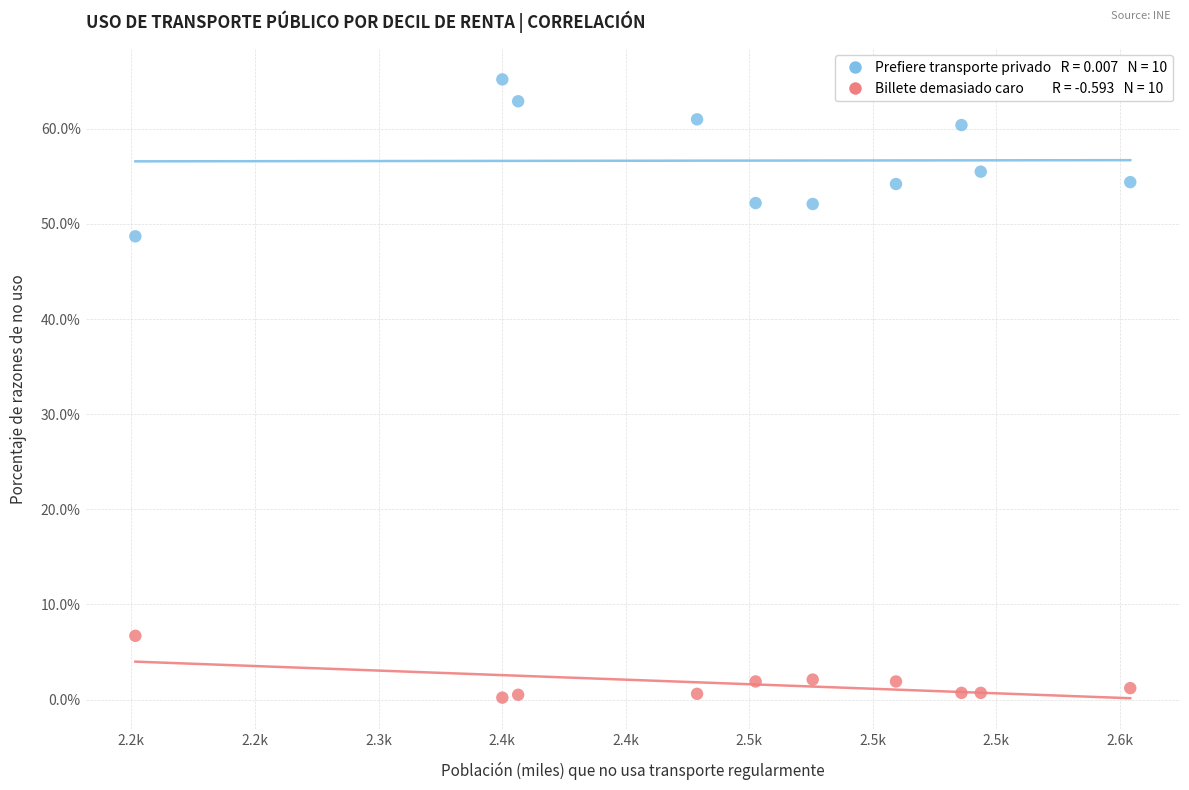

Across all data points, what is the range of Y values (max minus min)?

65.0